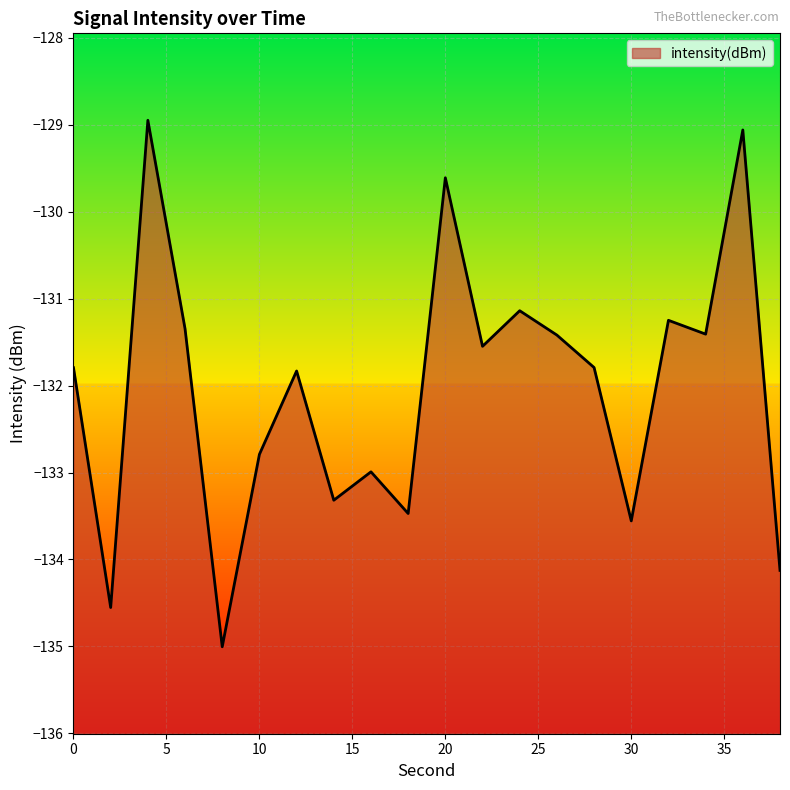

At which category does the data reach its first local valley?

2